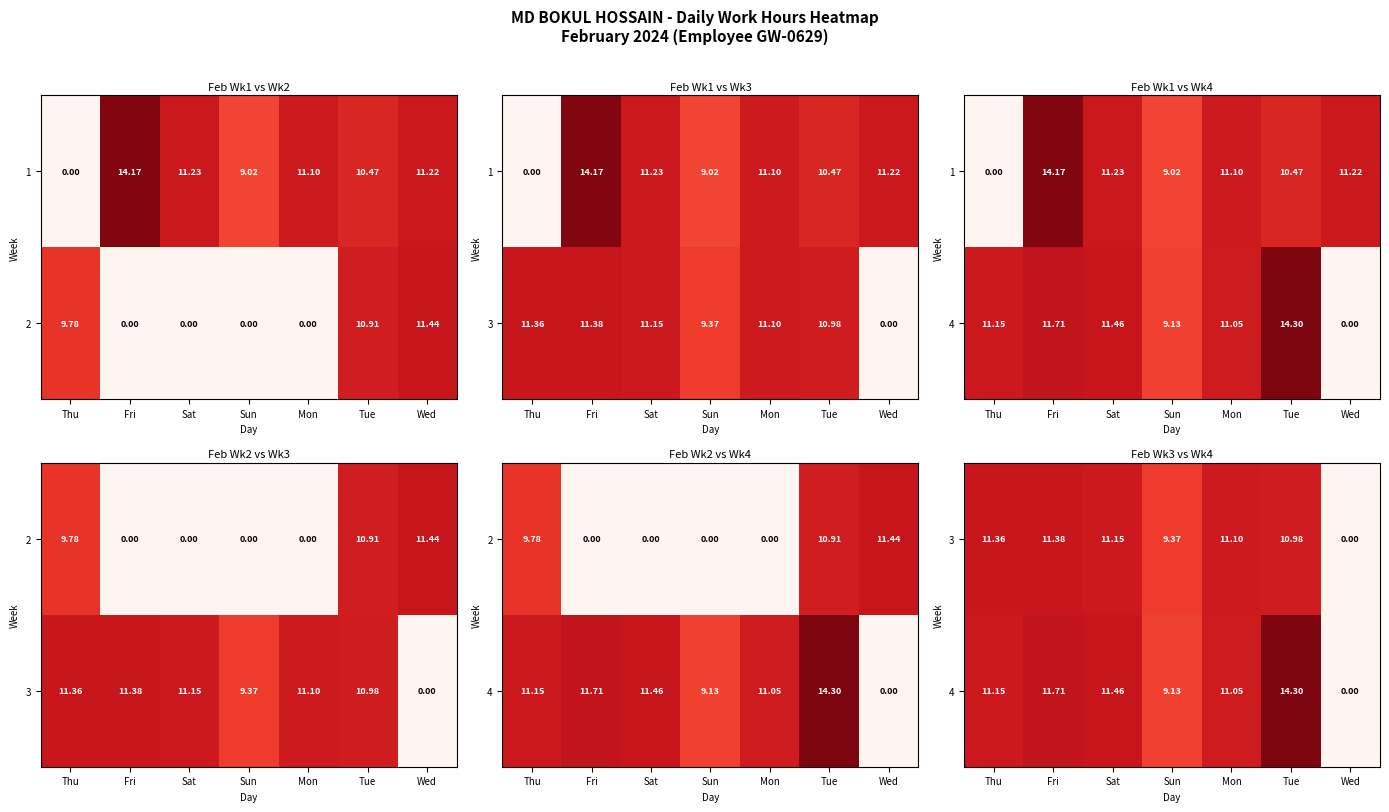

At which label does 3 reach its peak?

Fri